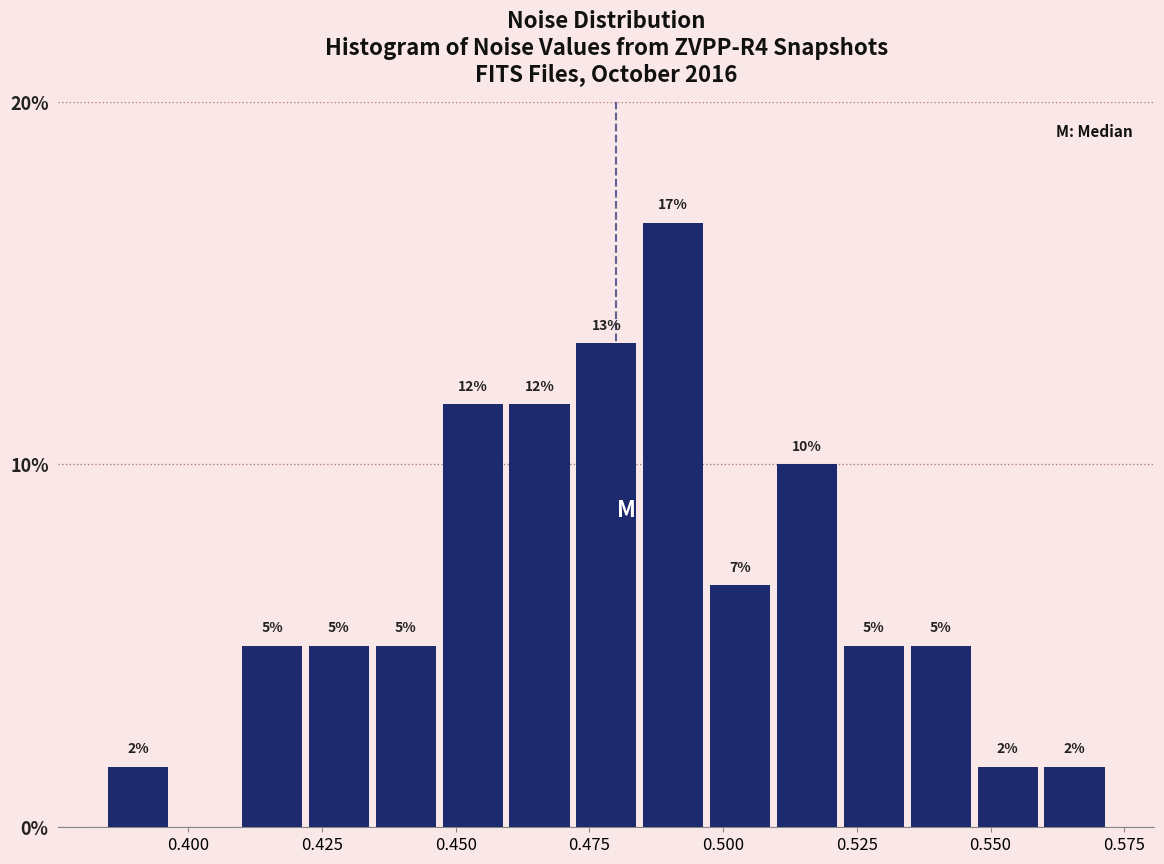

Around what value on the x-axis is the tallest bar? Give the approximate position of its centre, as read against the axis.

0.490